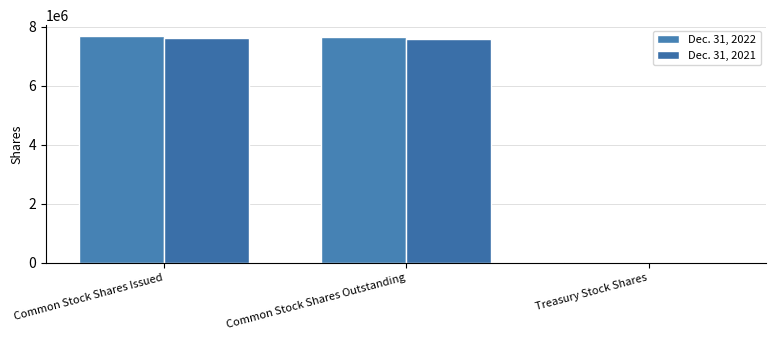

Where is Dec. 31, 2021 nearest to the value 3820401?

Common Stock Shares Outstanding